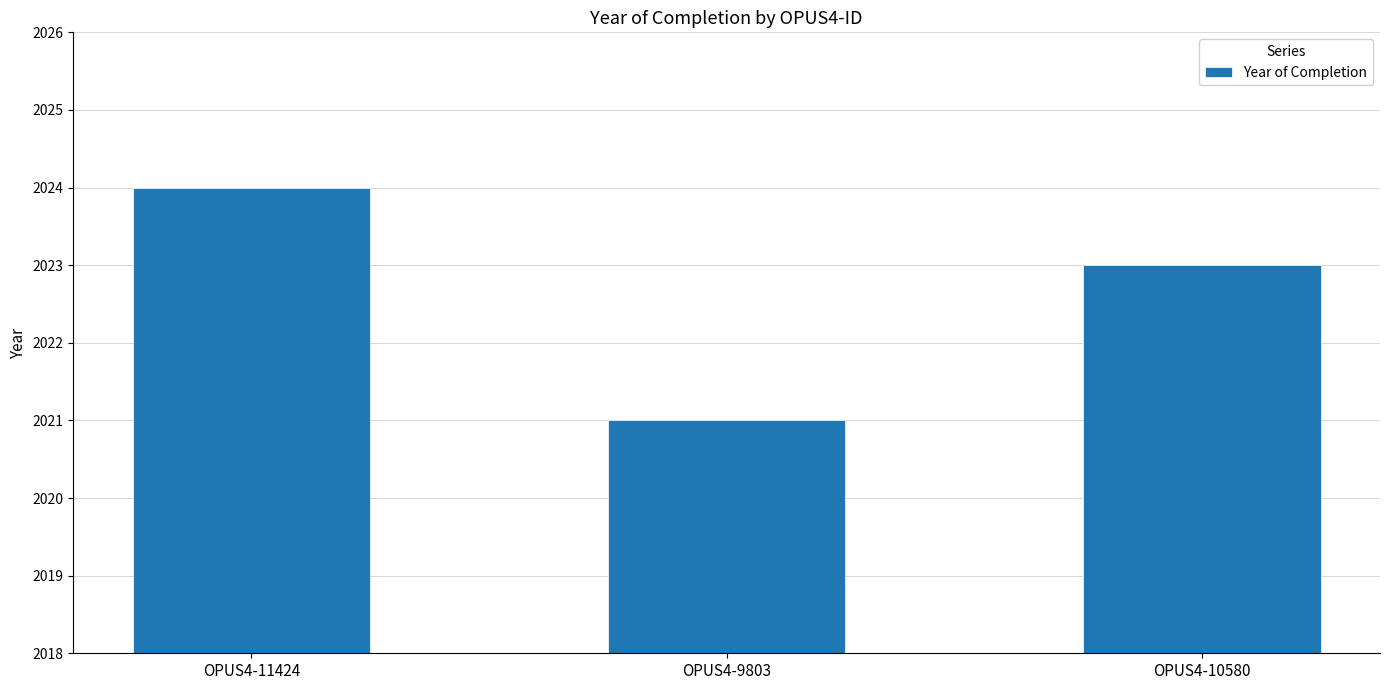

Which label corresponds to the smallest value in the chart?

OPUS4-9803